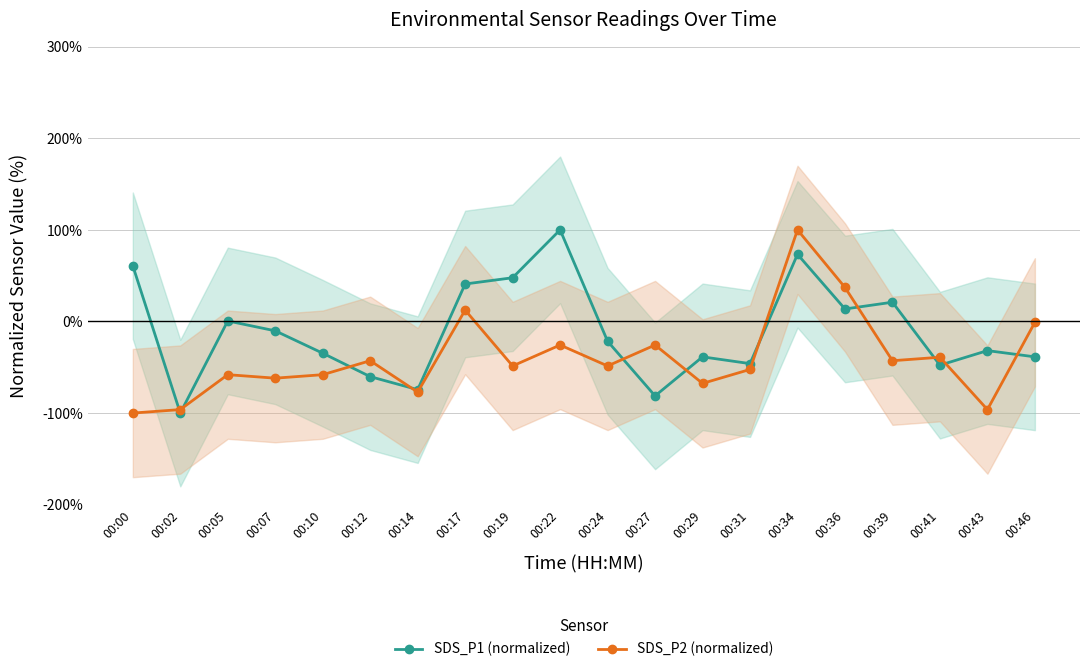

Reading left to right, list all the values displayed in this chart.

SDS_P1 (normalized): 60.8	-100.0	0.6	-10.2	-34.7	-60.2	-74.4	40.9	47.7	100.0	-21.6	-81.3	-38.6	-46.0	73.3	13.6	21.0	-47.7	-31.8	-38.6
SDS_P2 (normalized): -100.0	-96.2	-58.1	-61.9	-58.1	-42.9	-77.1	12.4	-48.6	-25.7	-48.6	-25.7	-67.6	-52.4	100.0	37.1	-42.9	-39.0	-96.2	-1.0